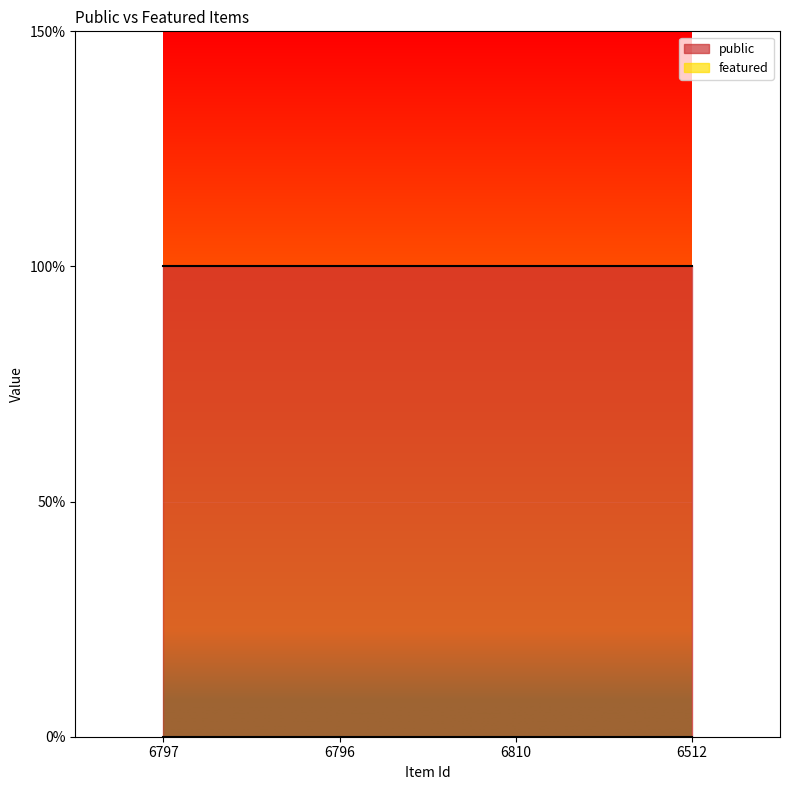

What position from the right is 6512?

1